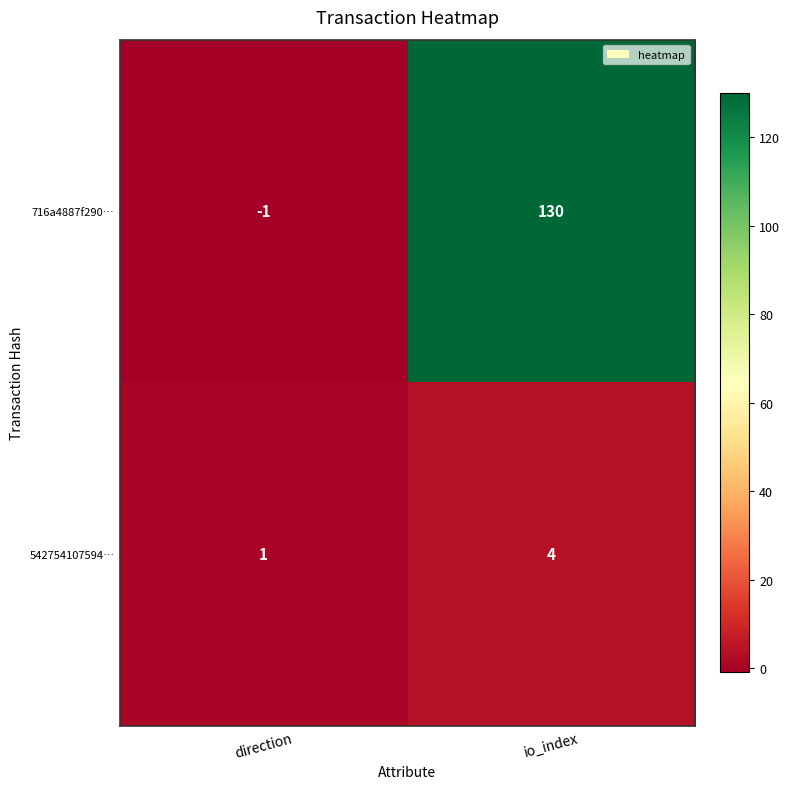

What is the difference between the maximum and minimum values in the 542754107594… series?

3